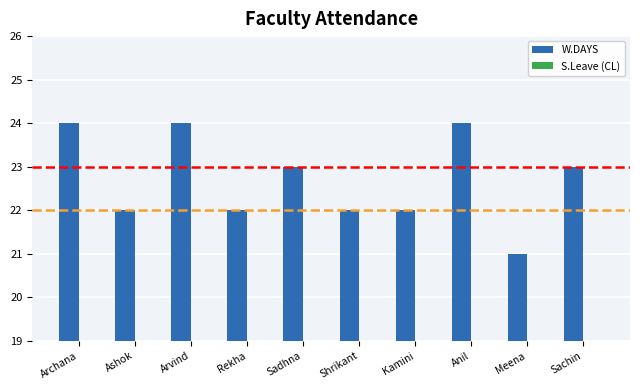

At which label does S.Leave (CL) reach its minimum?

Archana